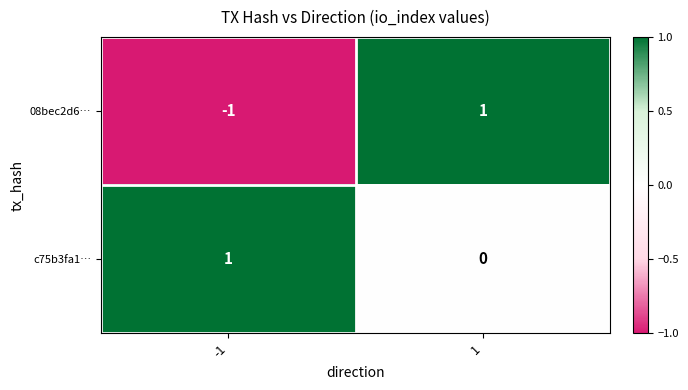

Between -1 and 1, which series saw the biggest shift?

08bec2d6…